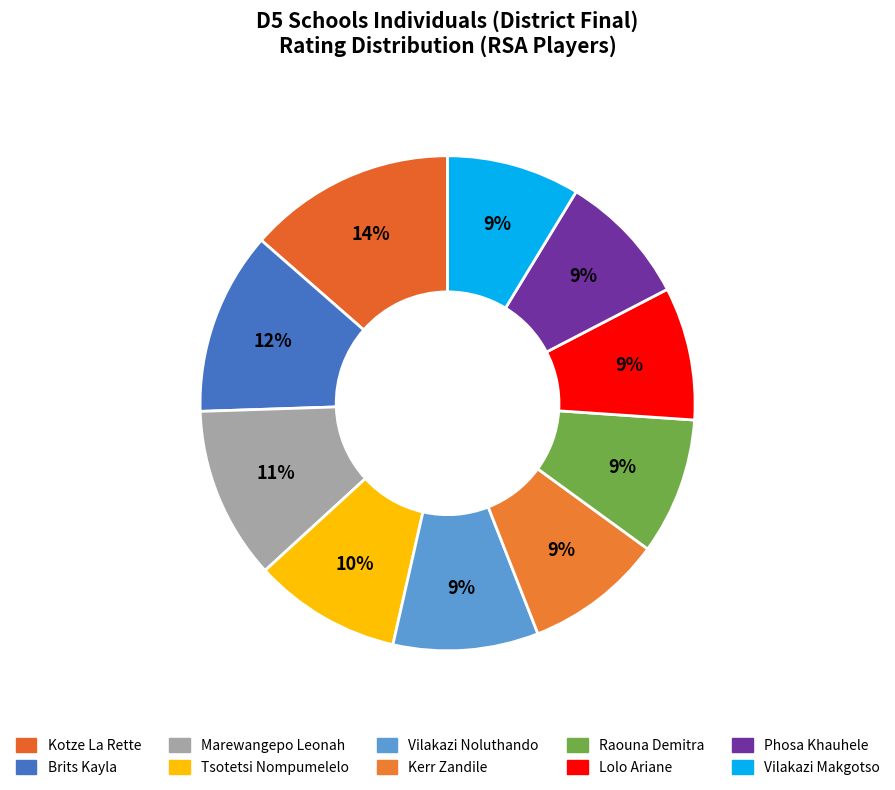

The Brits Kayla slice represents 12% of the pie. True or false?

True